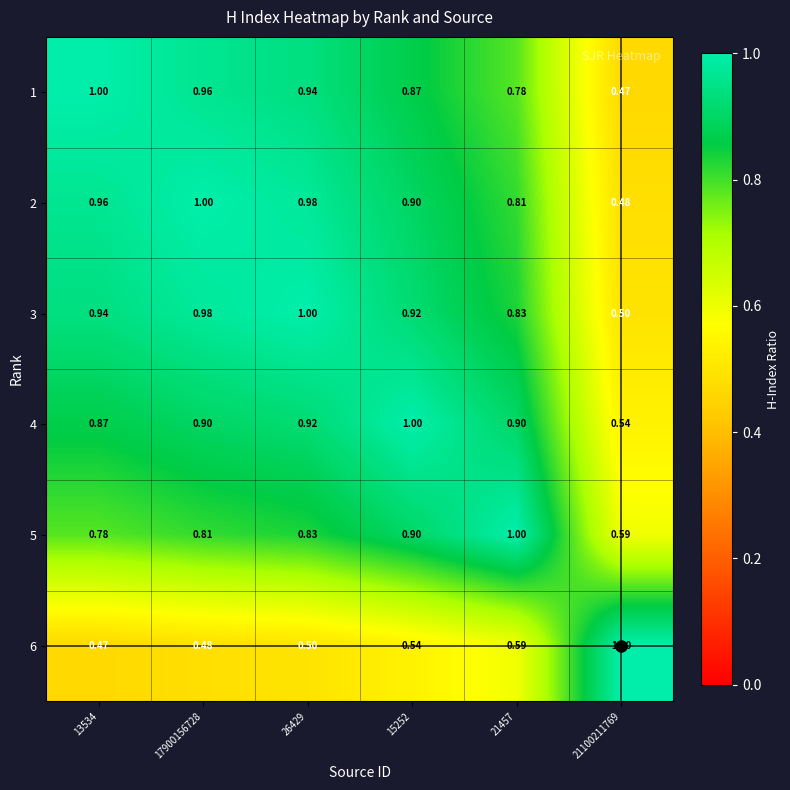

Is the value of 2 at 21100211769 greater than the value of 4 at 21457?

No